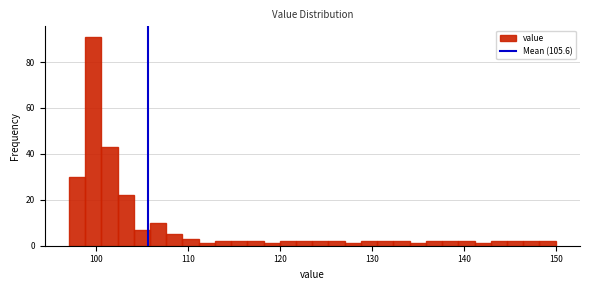

Read against the x-axis, roughly where is the centre of the tallest bar?

100